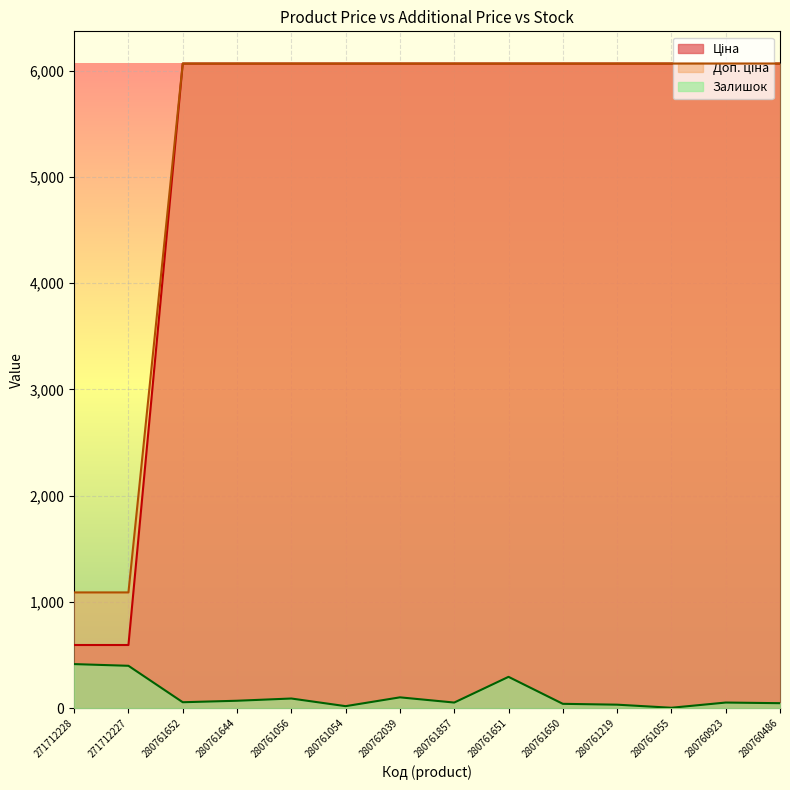

What is the spread (max minus min) of values at 280761651?

5773.2